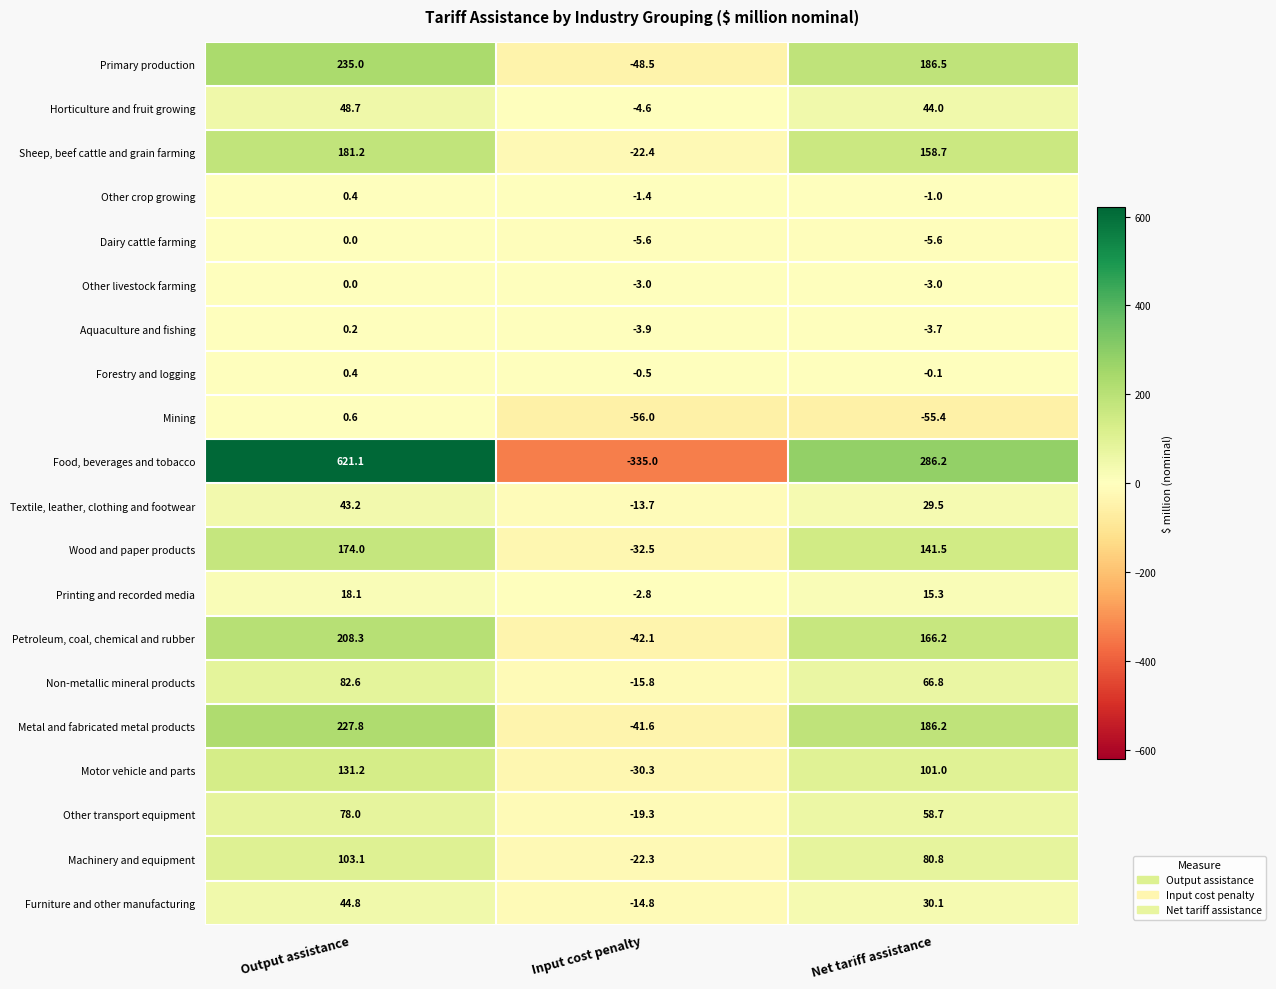

The value of Motor vehicle and parts at Input cost penalty is -30.3. True or false?

True